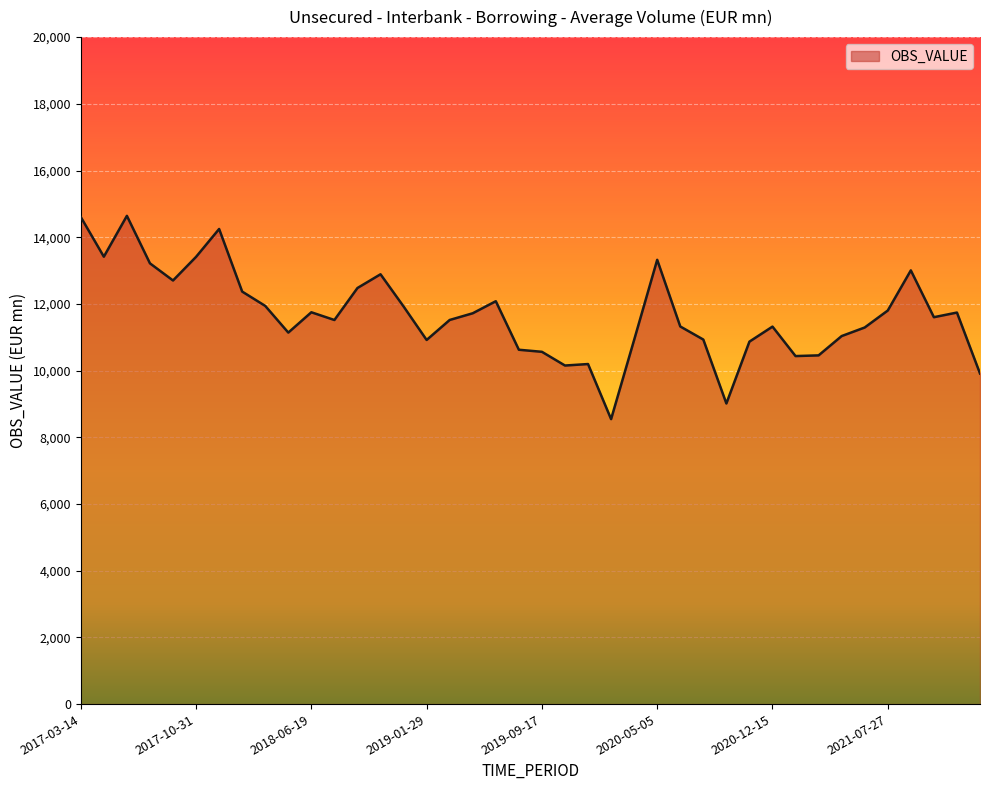

What is the greatest value displayed?

14640.4